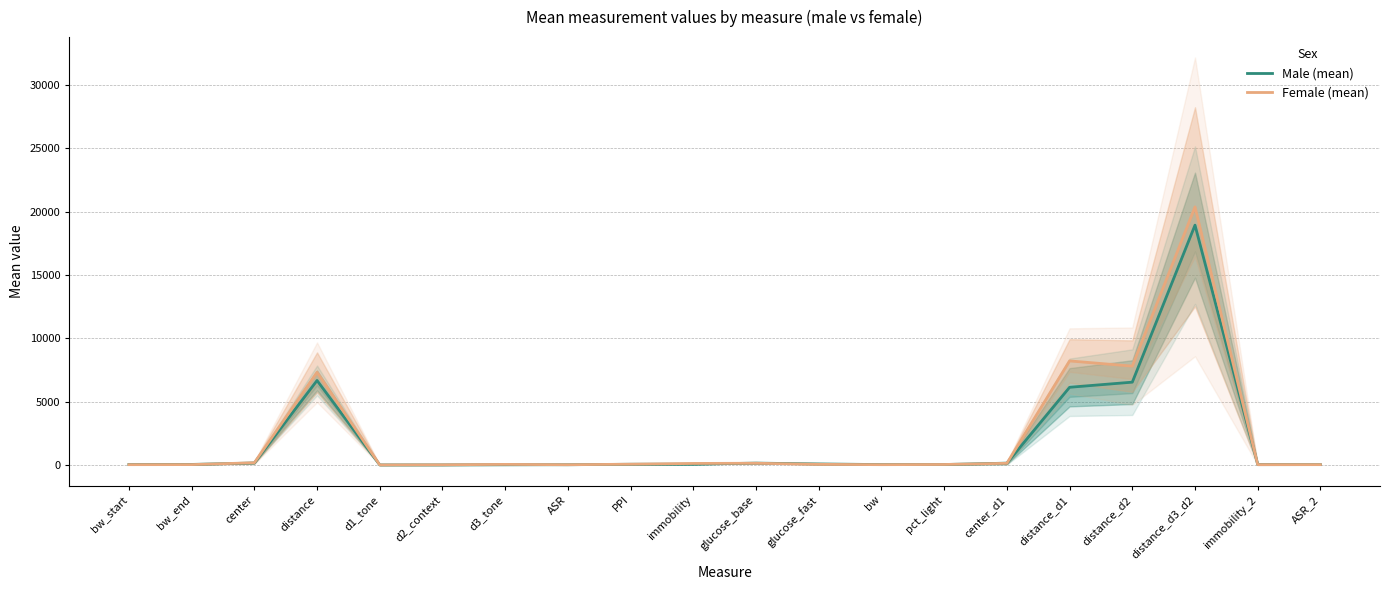

The Female (mean) series shows 20.1 at bw. True or false?

True